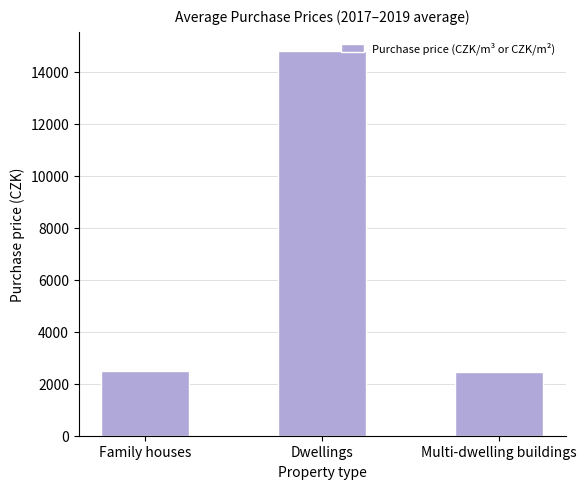

Is it true that the value at Family houses is 2506?

True